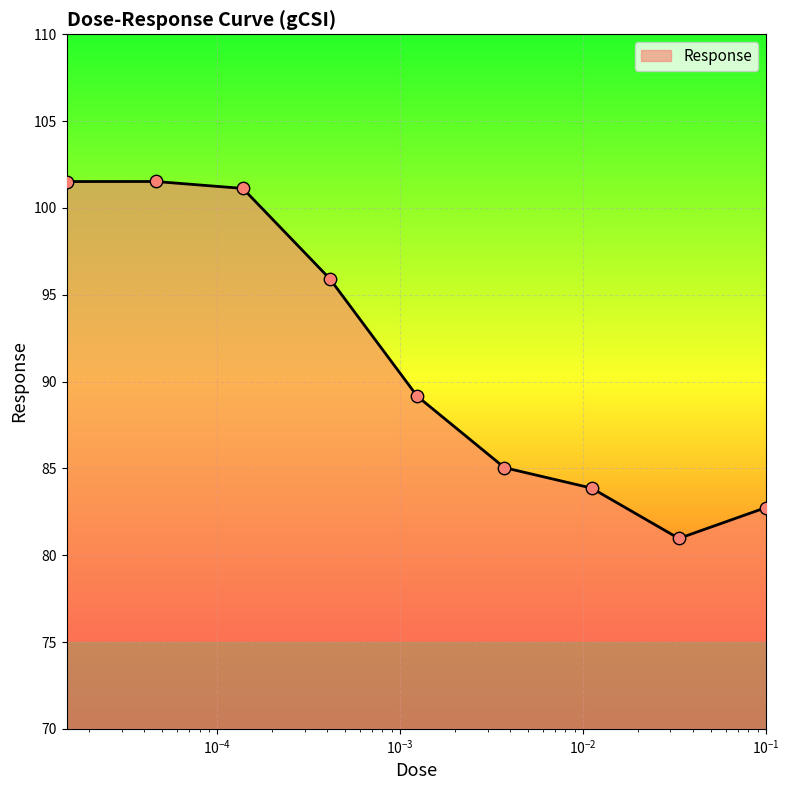

What is the difference between the maximum and minimum values?

20.6